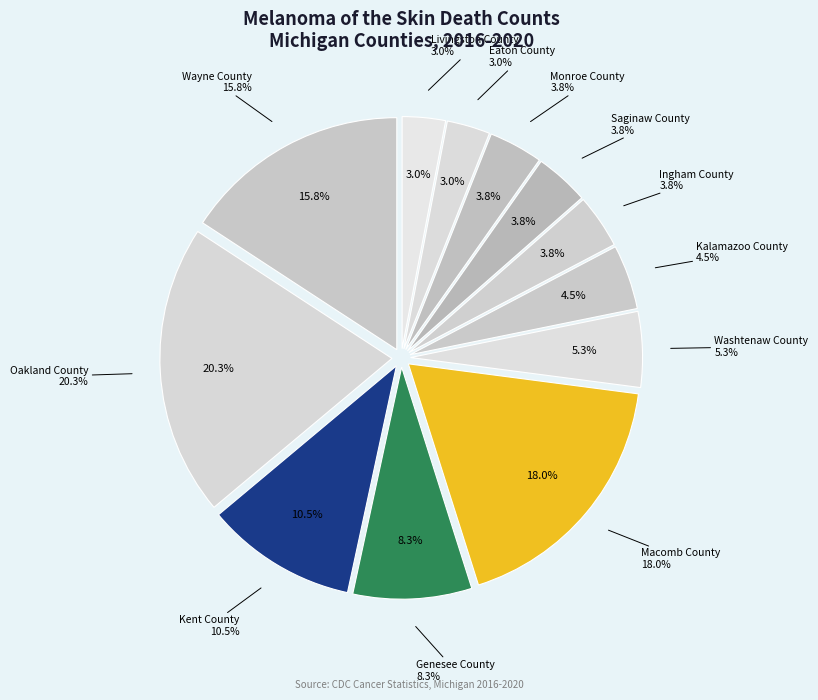

How many segments does this pie chart have?

12